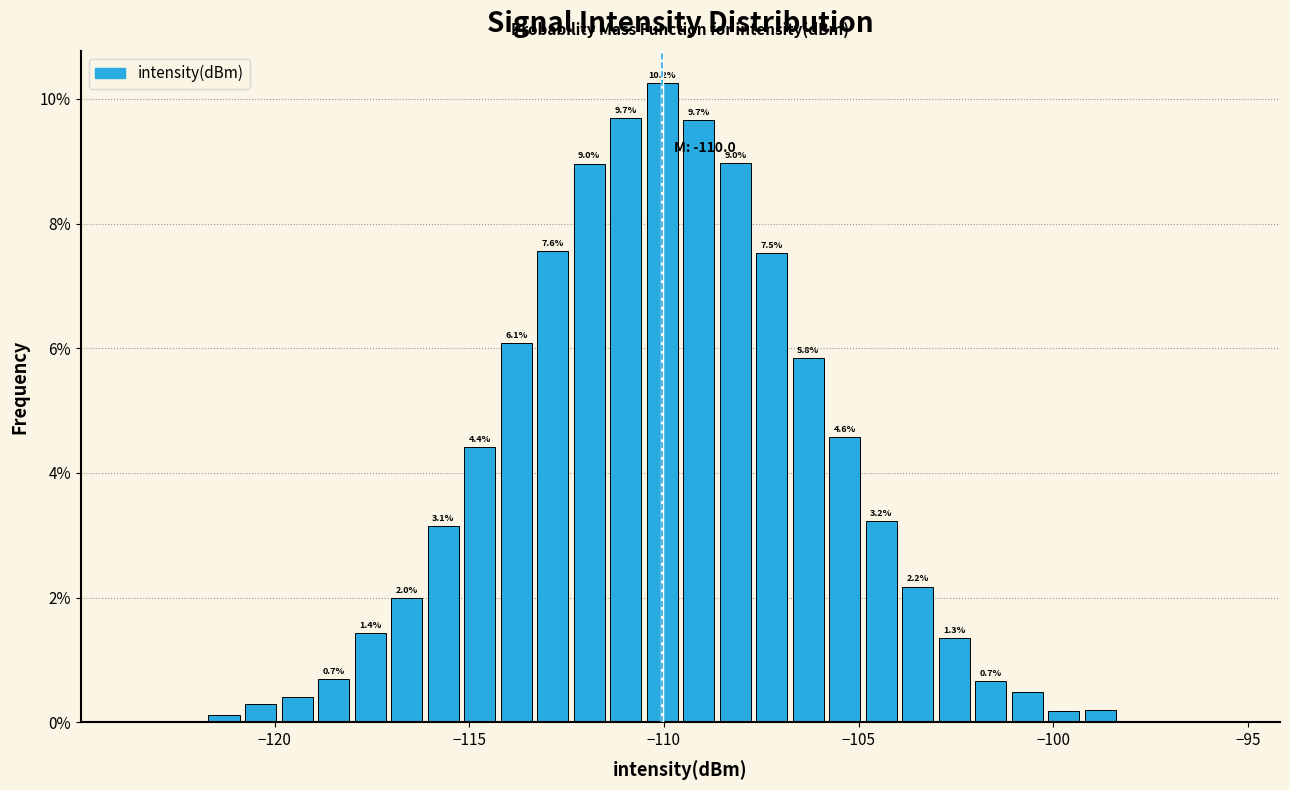

Around what value on the x-axis is the tallest bar? Give the approximate position of its centre, as read against the axis.

-110.0